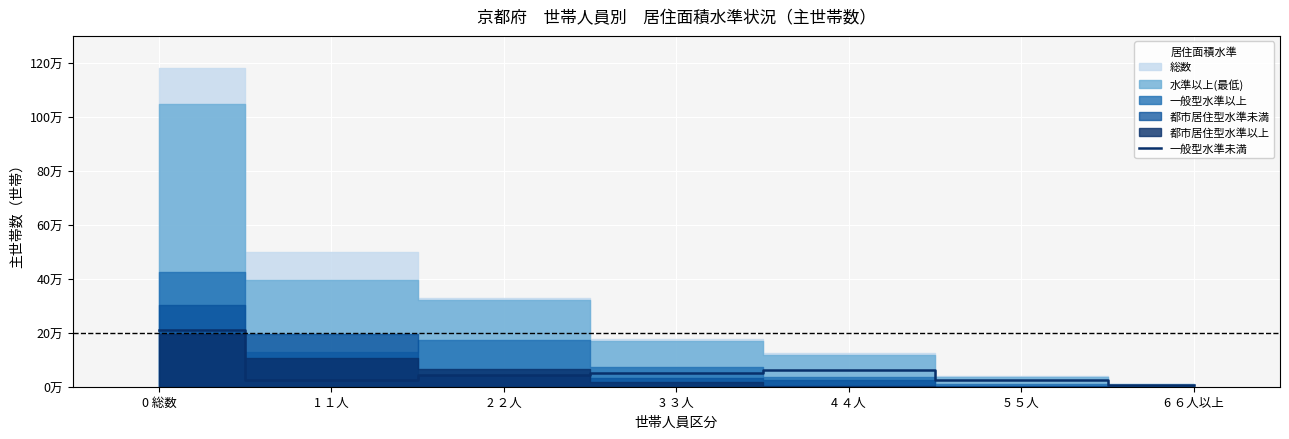

How many lines are shown in the chart?

1